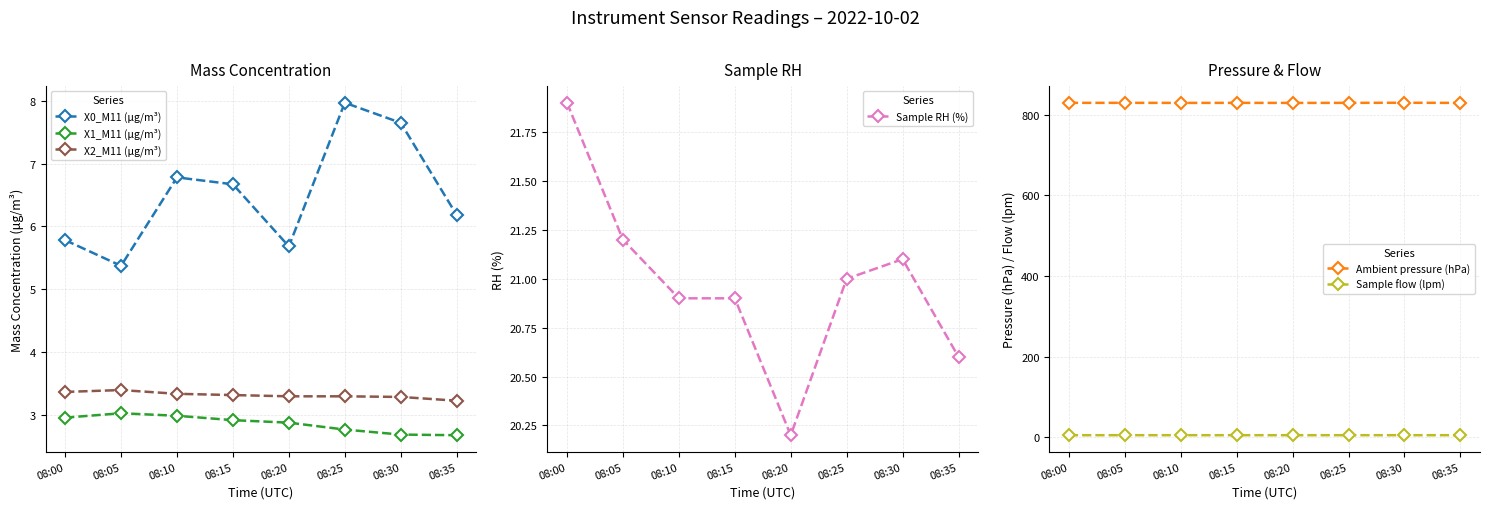

Reading left to right, list all the values displayed in this chart.

X0_M11 (μg/m³): 08:00=5.8	08:05=5.4	08:10=6.8	08:15=6.7	08:20=5.7	08:25=8.0	08:30=7.7	08:35=6.2
X1_M11 (μg/m³): 08:00=3.0	08:05=3.0	08:10=3.0	08:15=2.9	08:20=2.9	08:25=2.8	08:30=2.7	08:35=2.7
X2_M11 (μg/m³): 08:00=3.4	08:05=3.4	08:10=3.3	08:15=3.3	08:20=3.3	08:25=3.3	08:30=3.3	08:35=3.2
Sample RH (%): 08:00=21.9	08:05=21.2	08:10=20.9	08:15=20.9	08:20=20.2	08:25=21.0	08:30=21.1	08:35=20.6
Ambient pressure (hPa): 08:00=828.9	08:05=829.0	08:10=828.8	08:15=828.9	08:20=828.8	08:25=828.9	08:30=829.2	08:35=828.8
Sample flow (lpm): 08:00=5.0	08:05=5.0	08:10=5.0	08:15=5.0	08:20=5.0	08:25=5.0	08:30=5.0	08:35=5.0